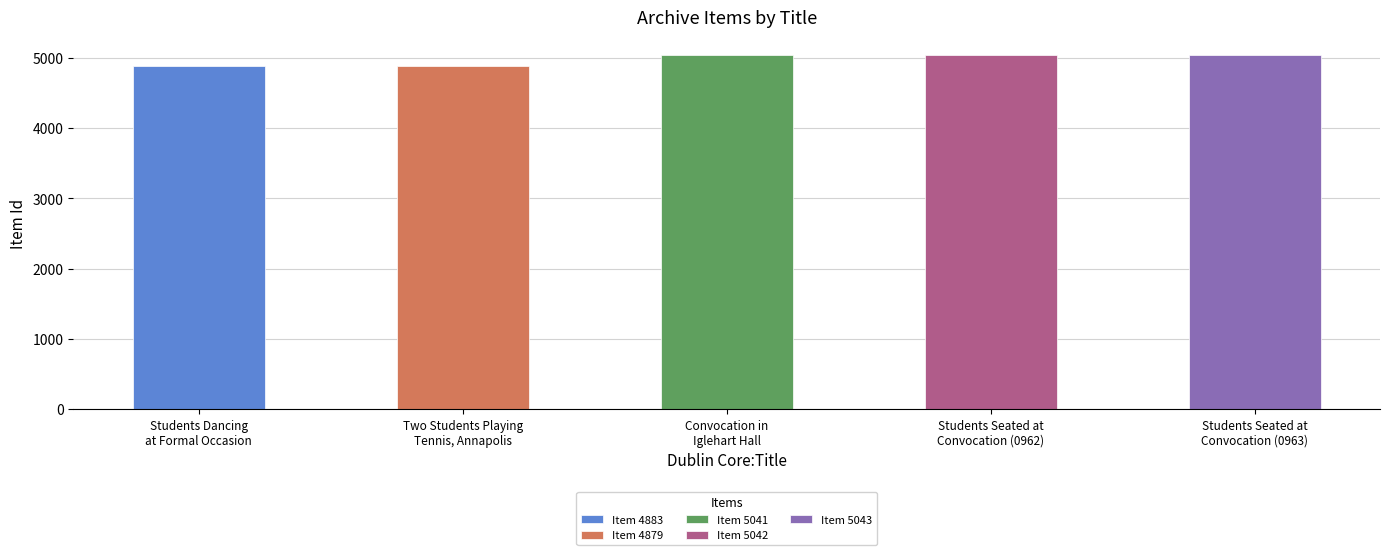

Rank the categories by value from lowest to highest.

Two Students Playing Tennis, Annapolis, Students Dancing at a Formal Occasion, Convocation in Iglehart Hall, Students Seated at Convocation (0962), Students Seated at Convocation (0963)